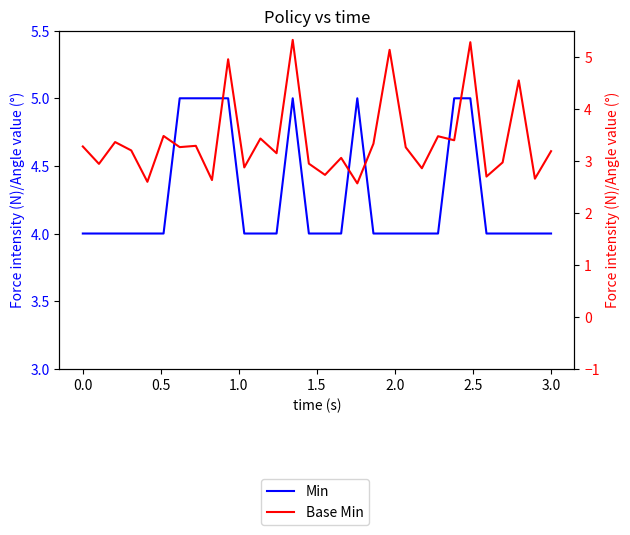

What is the total value across all series at 1.5?

6.6